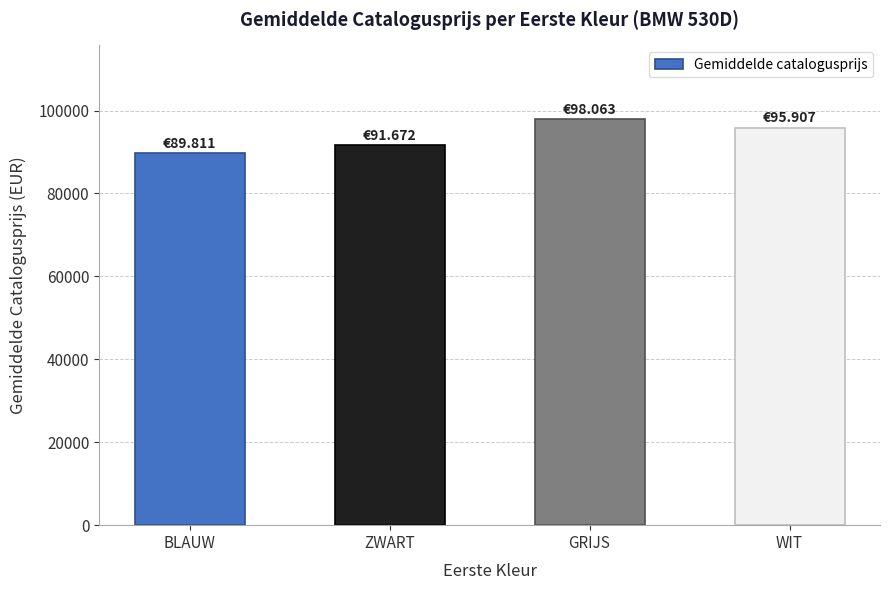

What is the difference between the values at BLAUW and GRIJS?

8252